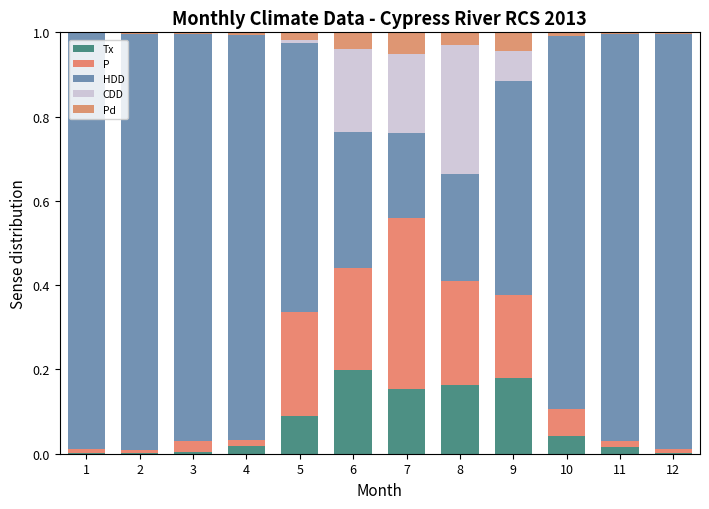

The value of Tx at 4 is 0.0. True or false?

False